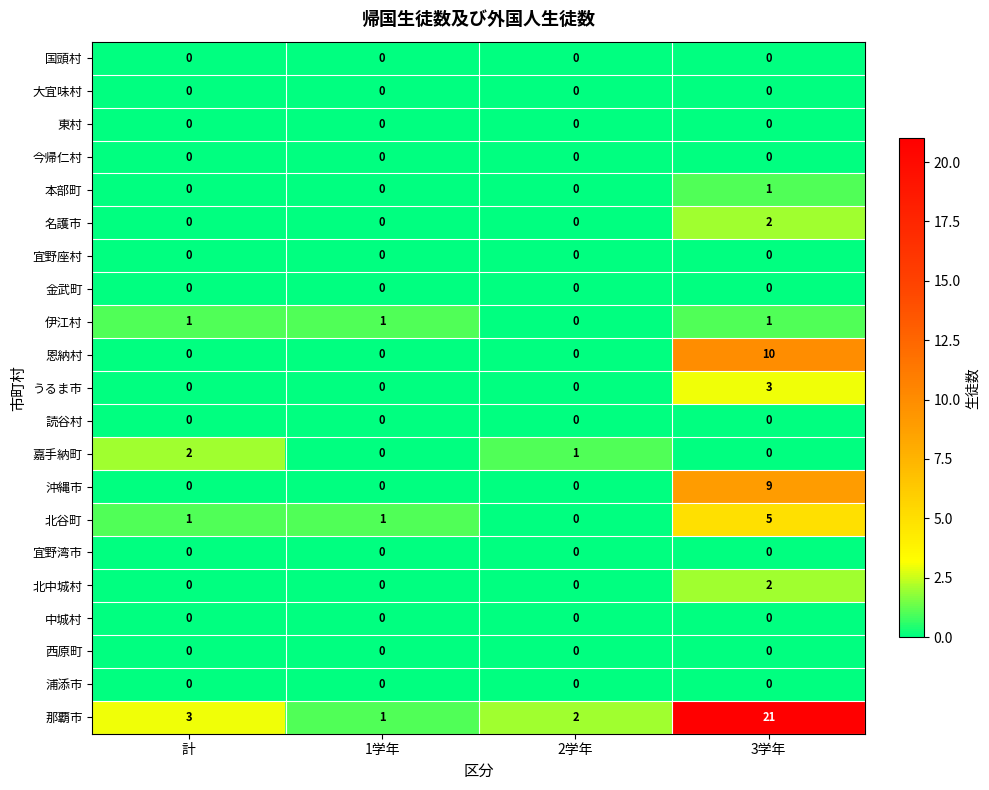

Is it true that 名護市 equals 1 at 計?

False